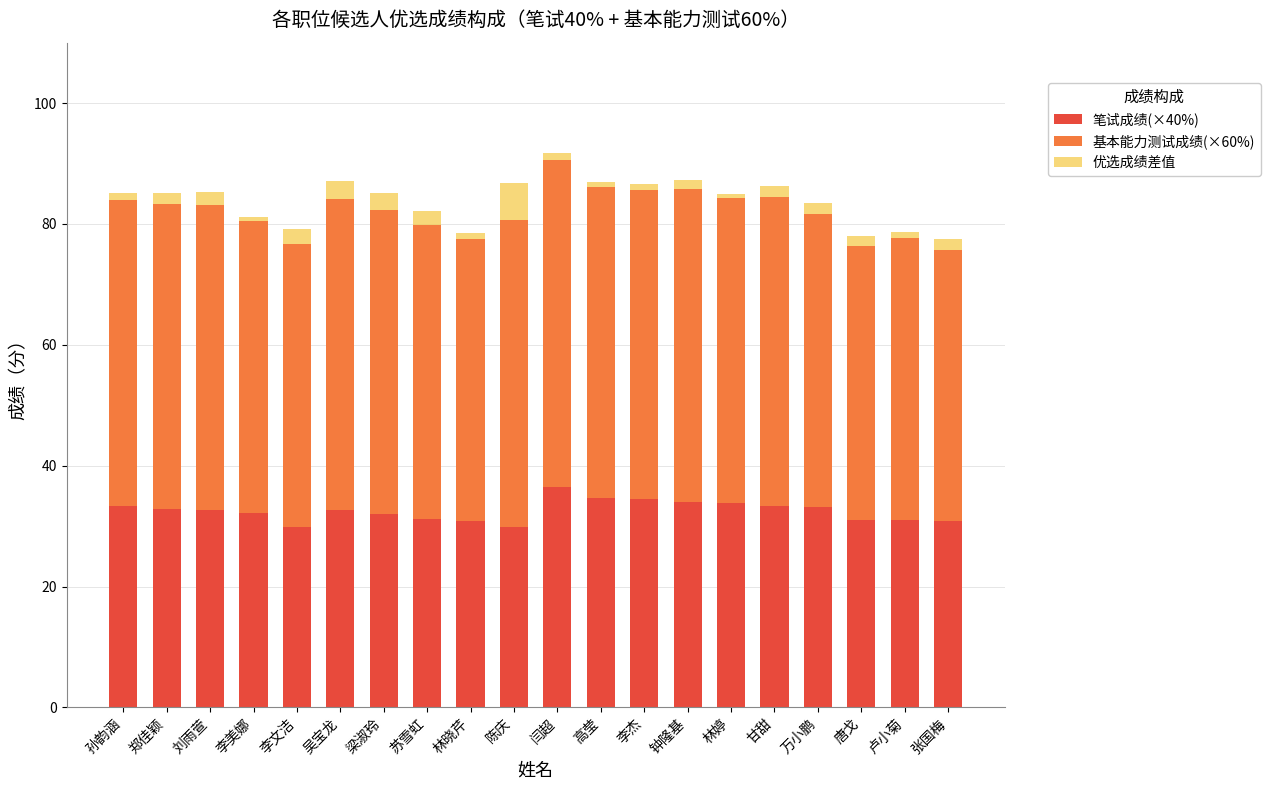

The value of 笔试成绩(×40%) at 钟隆基 is 53.0. True or false?

False